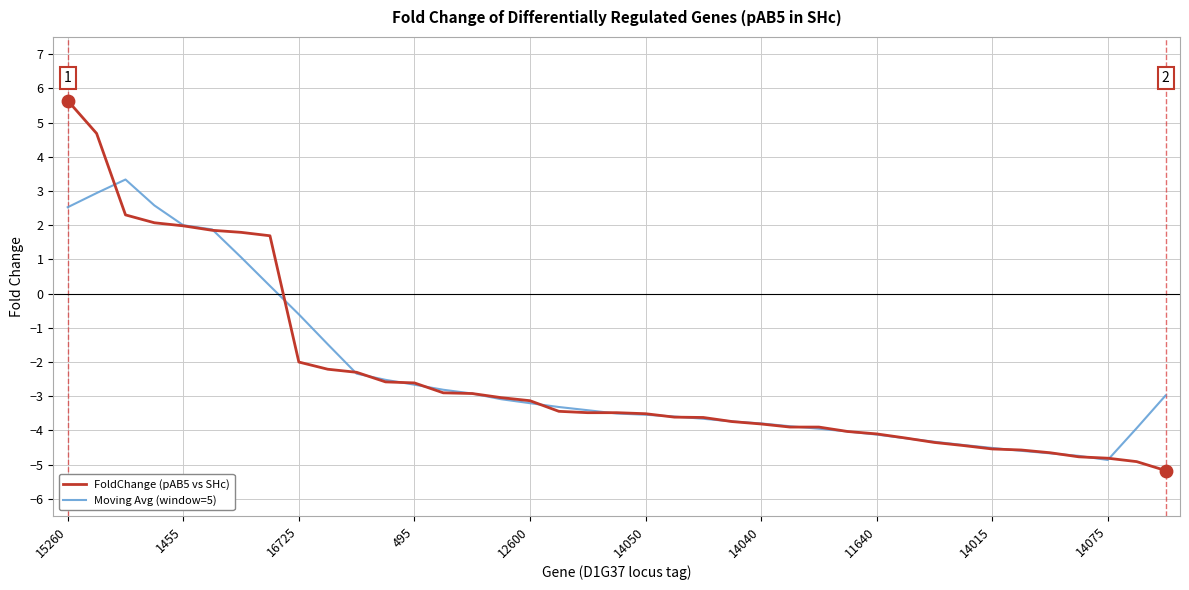

What is the minimum value for FoldChange (pAB5 vs SHc)?

-5.2